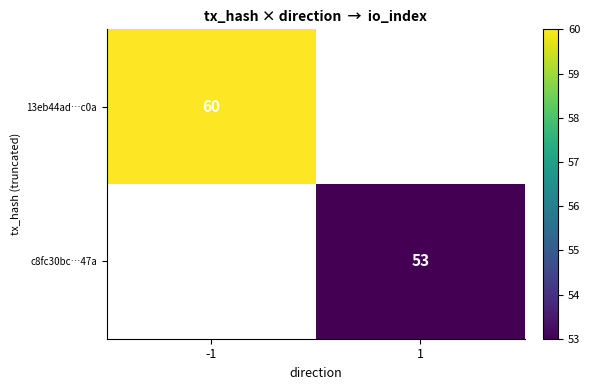

How many series are shown in this chart?

2